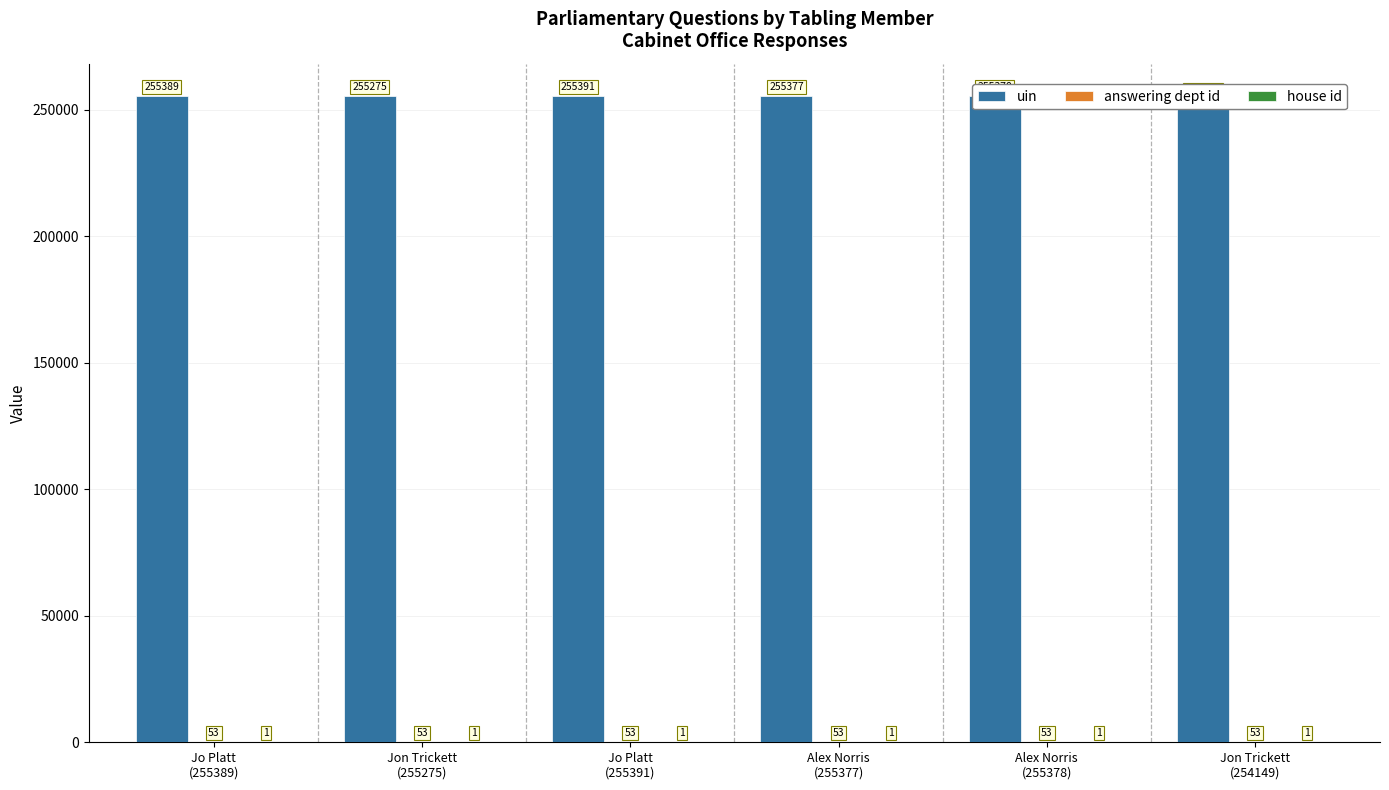

What is the value of the uin bar at the 3rd from the left?

255391